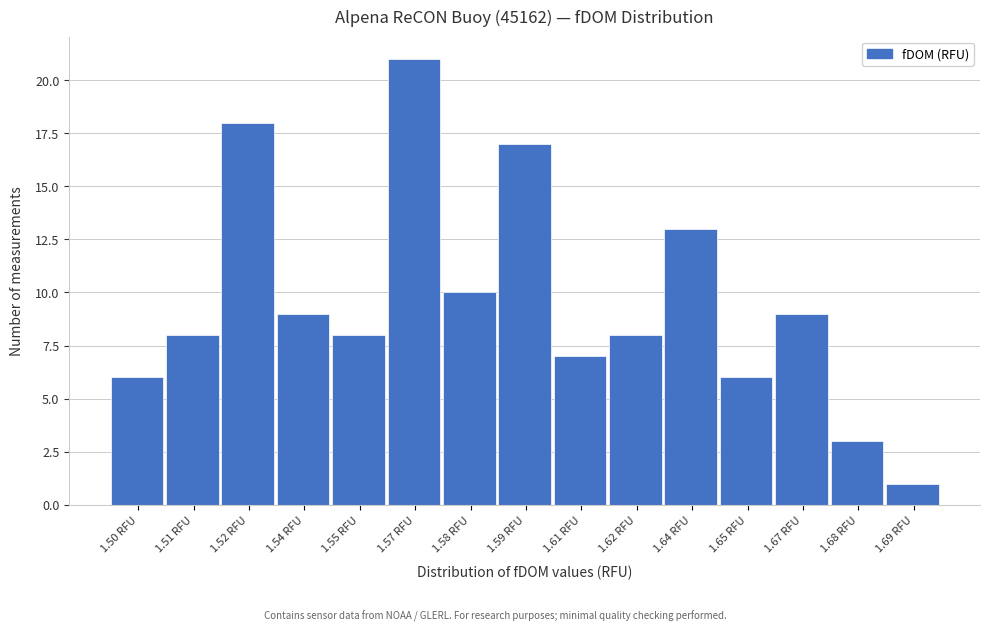

Reading left to right, extract all data points from this chart.

6	8	18	9	8	21	10	17	7	8	13	6	9	3	1